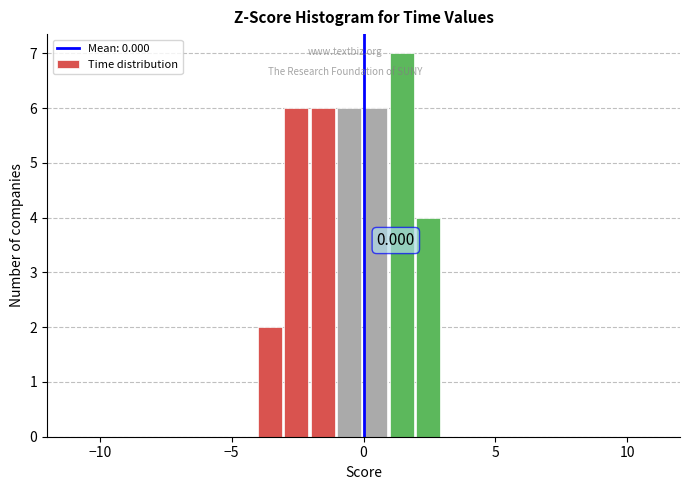

Around what value on the x-axis is the tallest bar? Give the approximate position of its centre, as read against the axis.

1.5